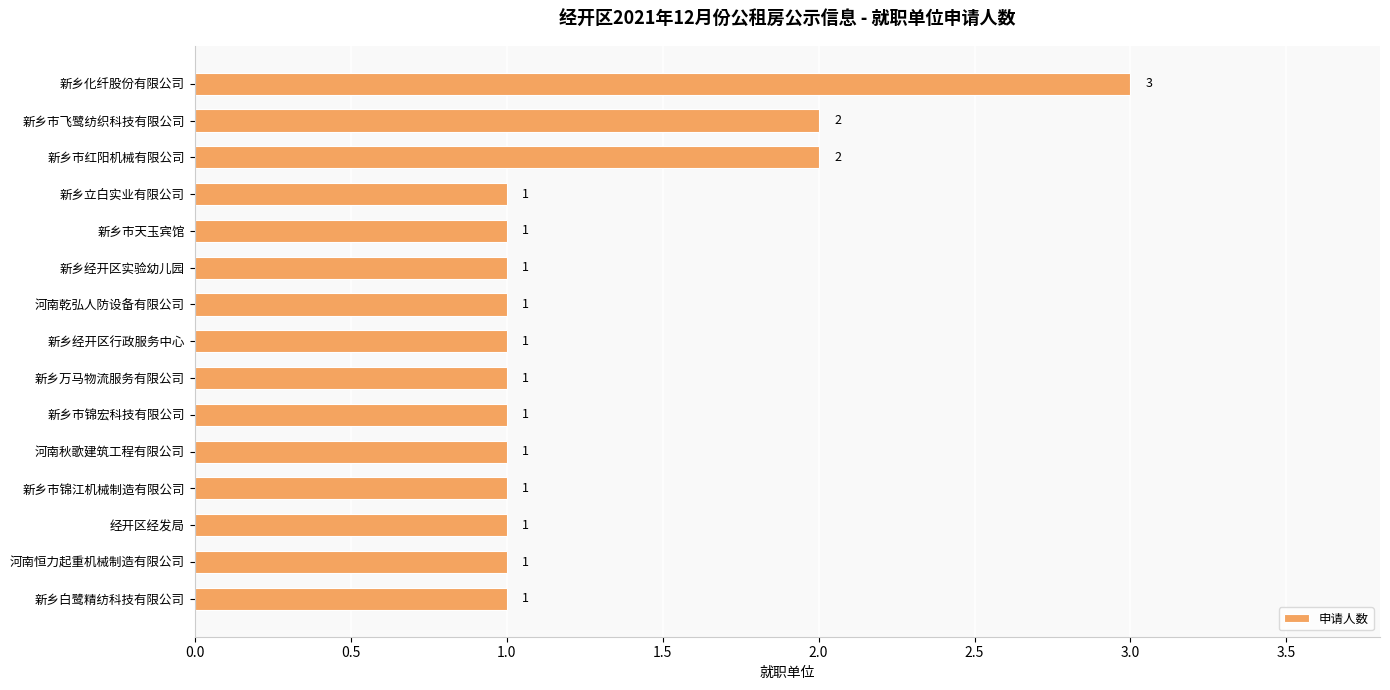

How many values exceed 1?

3